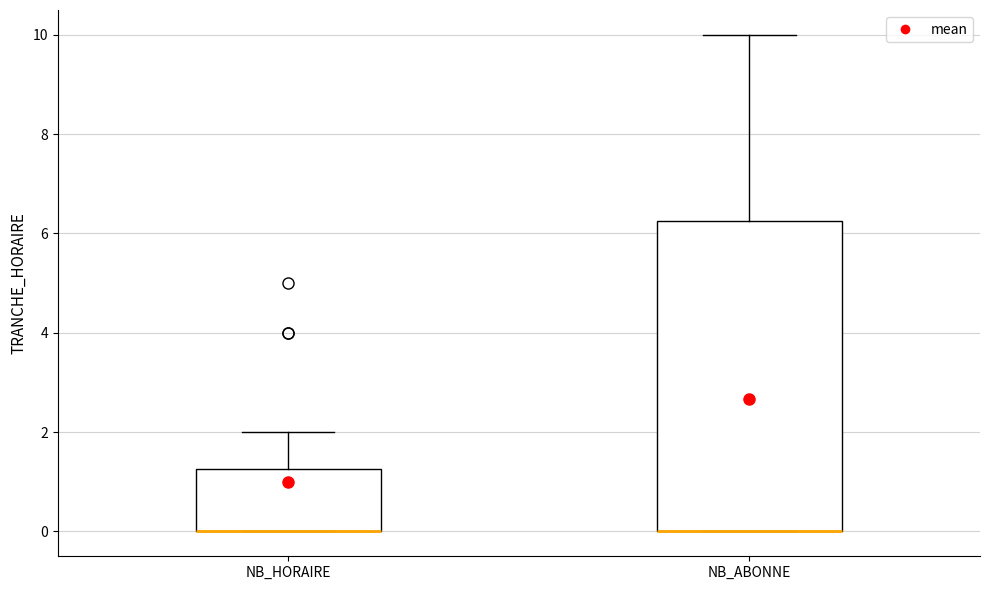

Comparing the boxes themselves (not the whiskers), which one is the tallest?

NB_ABONNE